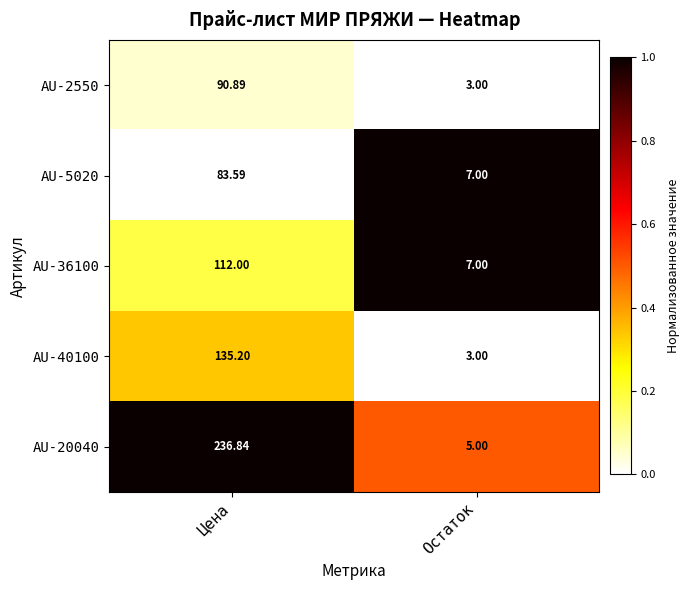

Which label corresponds to the smallest value in the chart?

Остаток